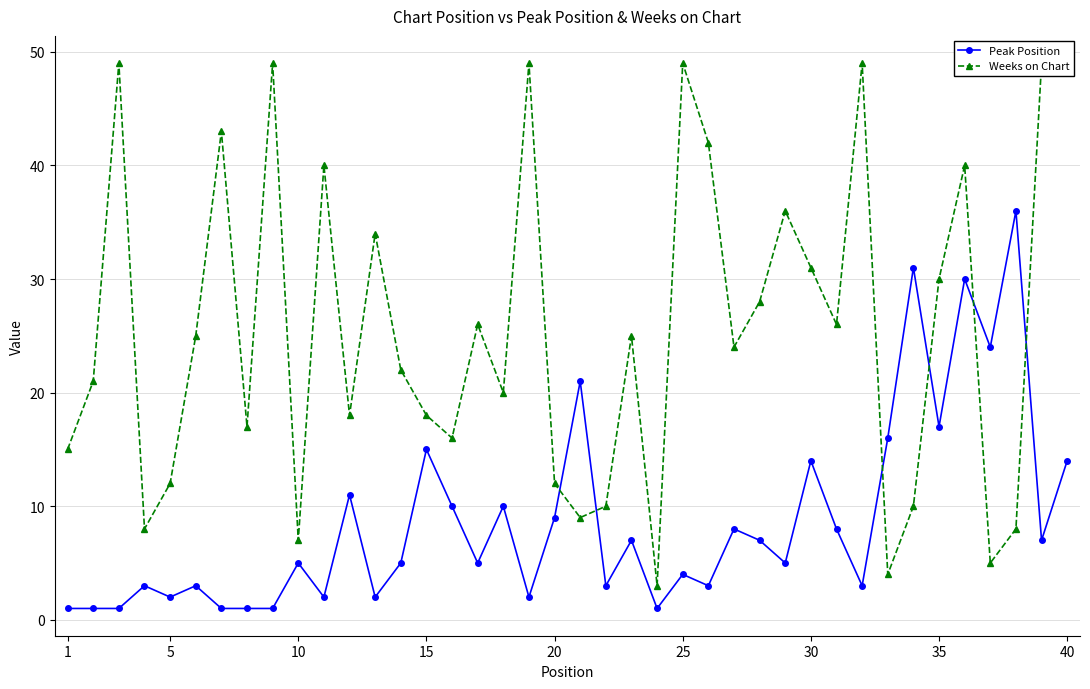

In Peak Position, how many points are lower than both neighbors (excluding endpoints)?

13